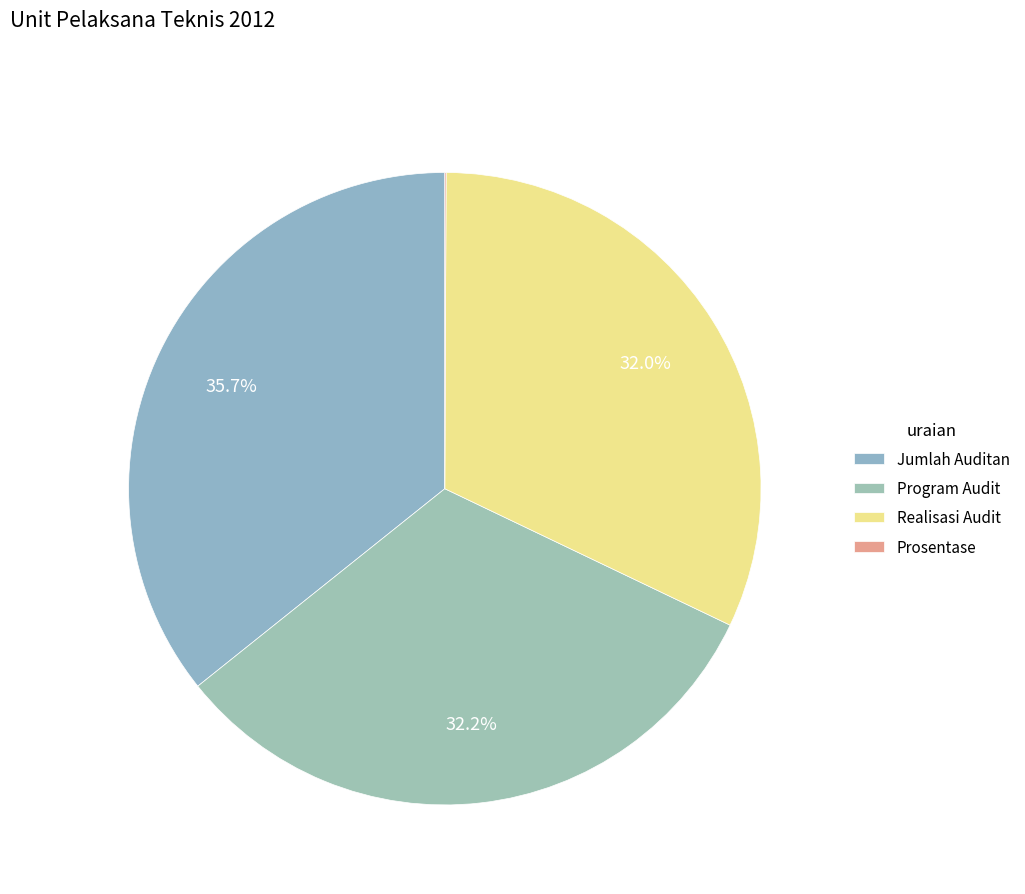

To the nearest percent, what portion does Jumlah Auditan represent?

36%